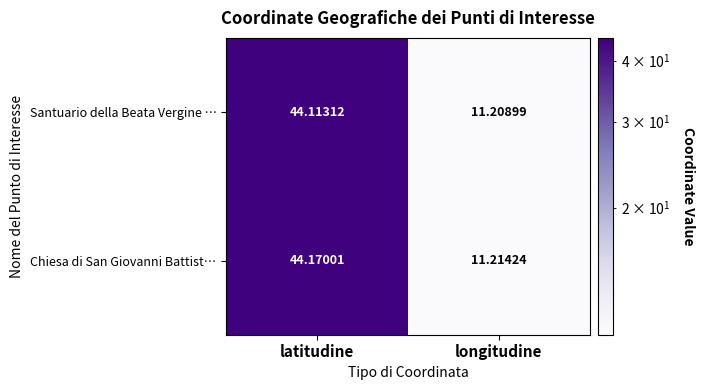

At which label is Chiesa di San Giovanni Battist… closest to 27?

longitudine